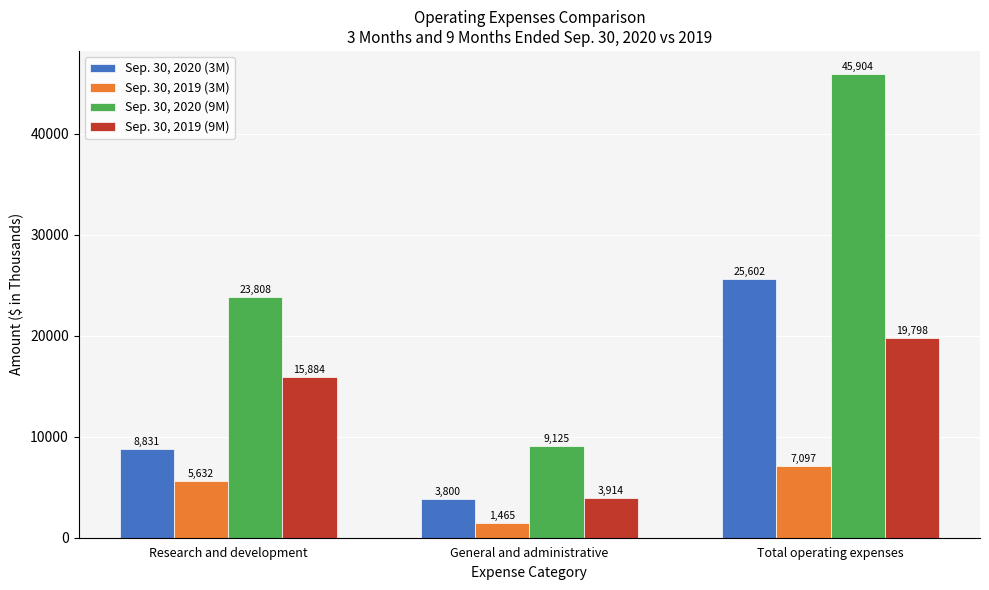

Rank the series at General and administrative from highest to lowest value.

Sep. 30, 2020 (9M), Sep. 30, 2019 (9M), Sep. 30, 2020 (3M), Sep. 30, 2019 (3M)